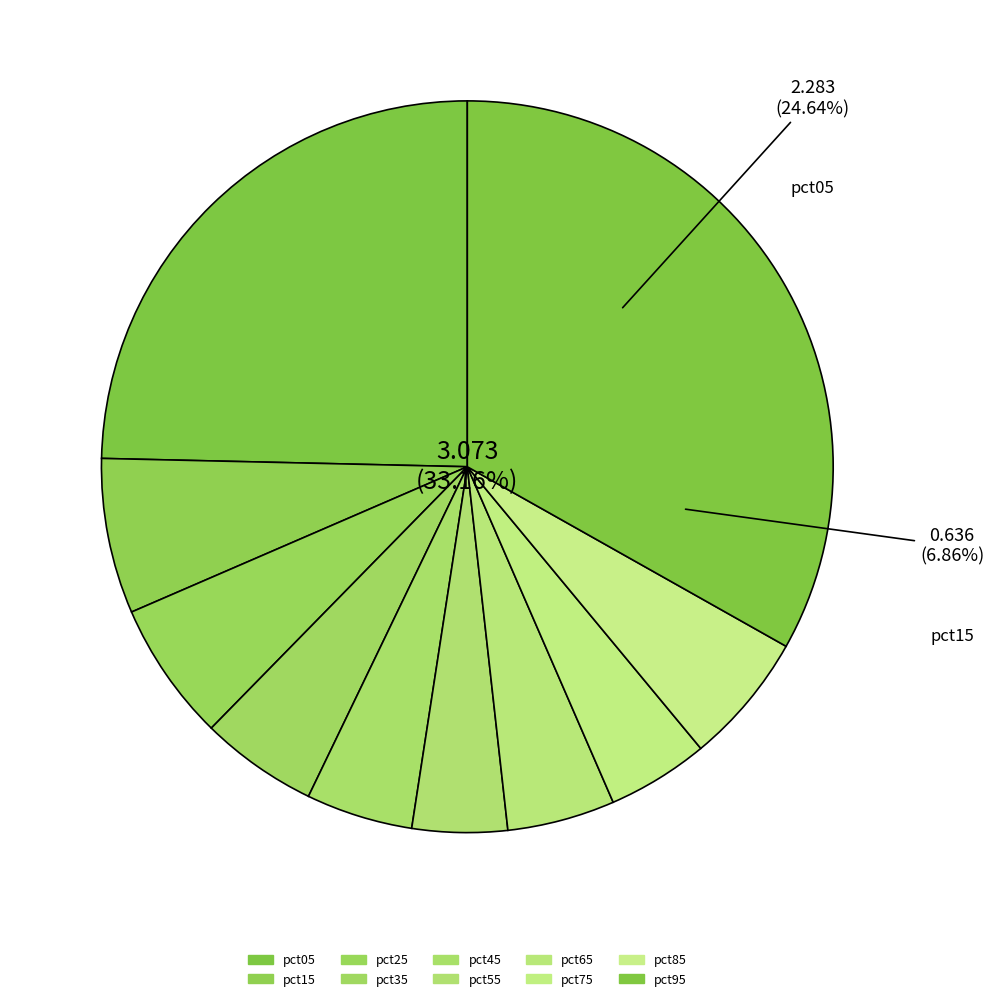

Which slice is the largest?

pct95